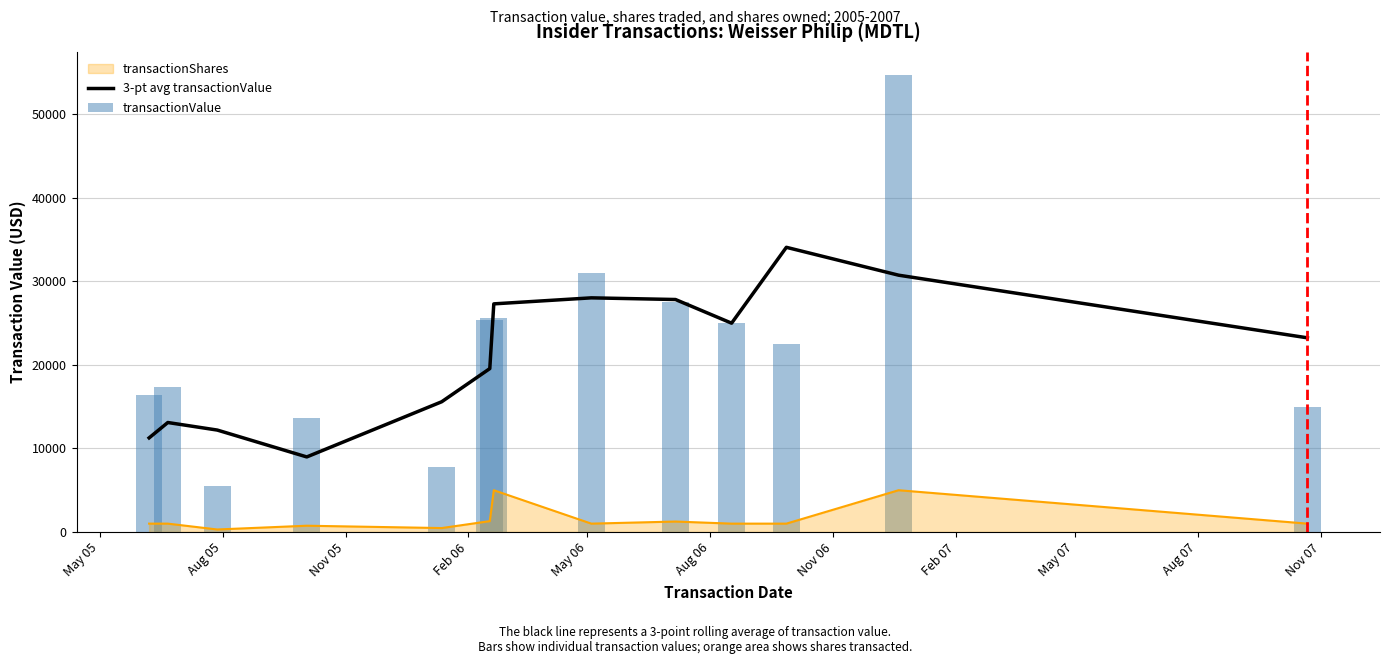

What is the highest value of the transactionShares series?

5000.0